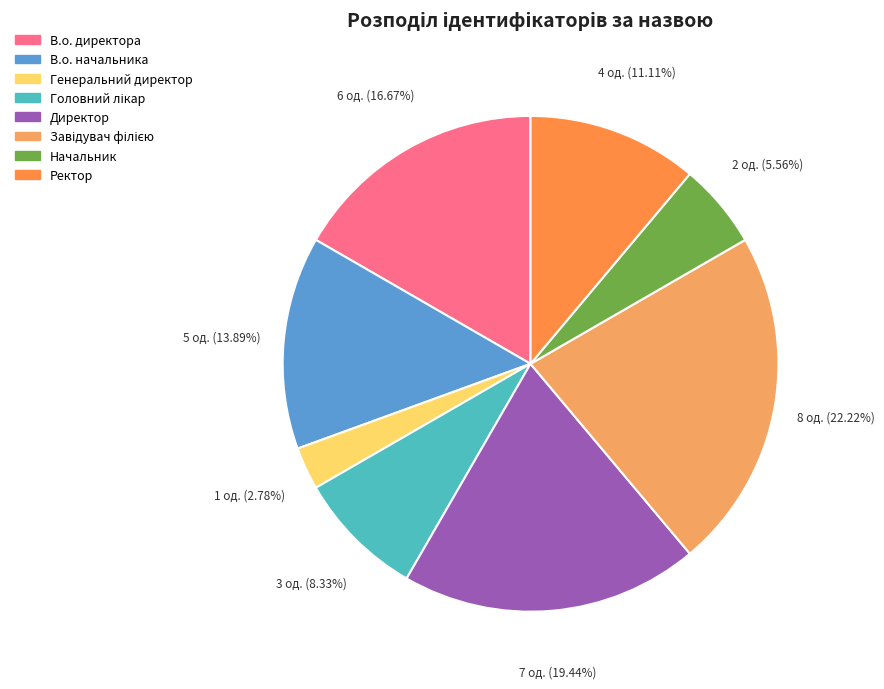

To the nearest percent, what is the combined percentage of Генеральний директор and Головний лікар?

11%